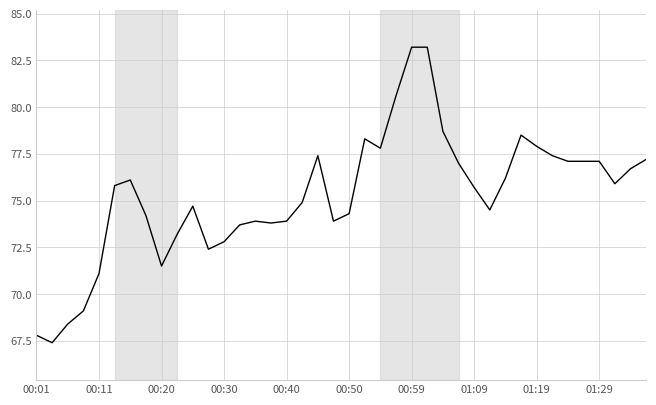

What is the smallest value displayed?

67.4